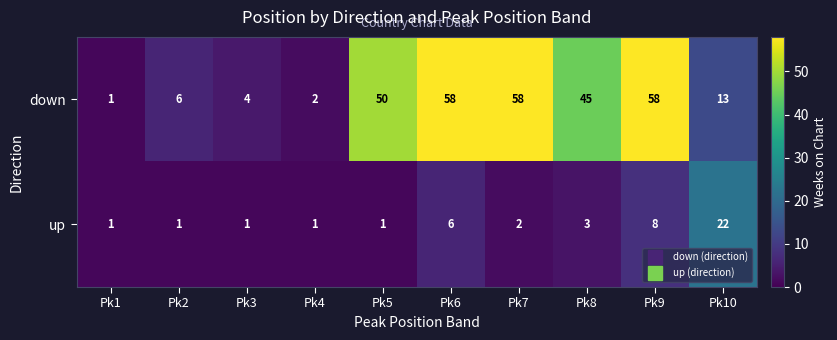

What is the maximum value for down?

58